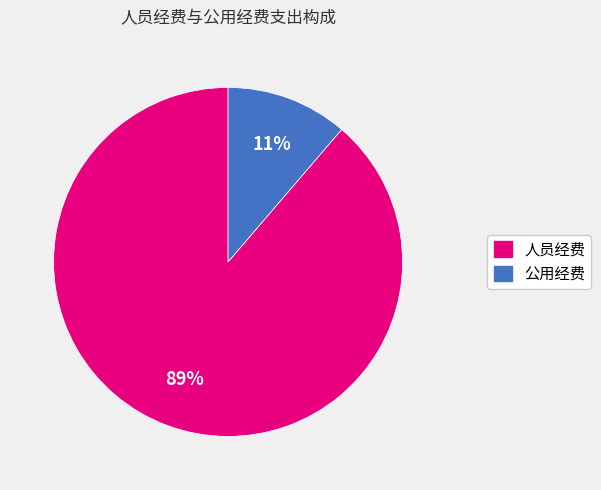

Which has a higher value, 公用经费 or 人员经费?

人员经费